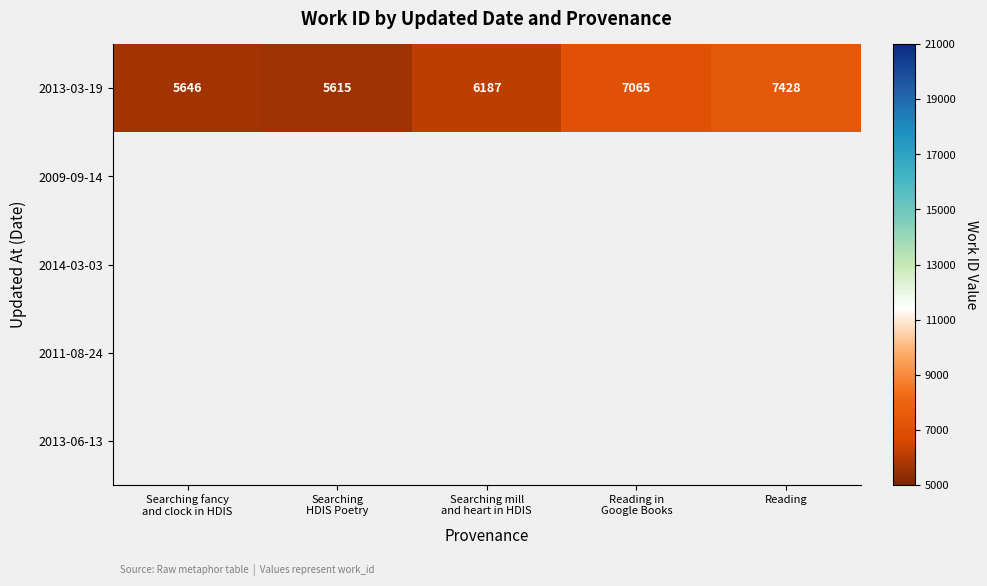

How many data points in 2013-03-19 are less than 6187?

2